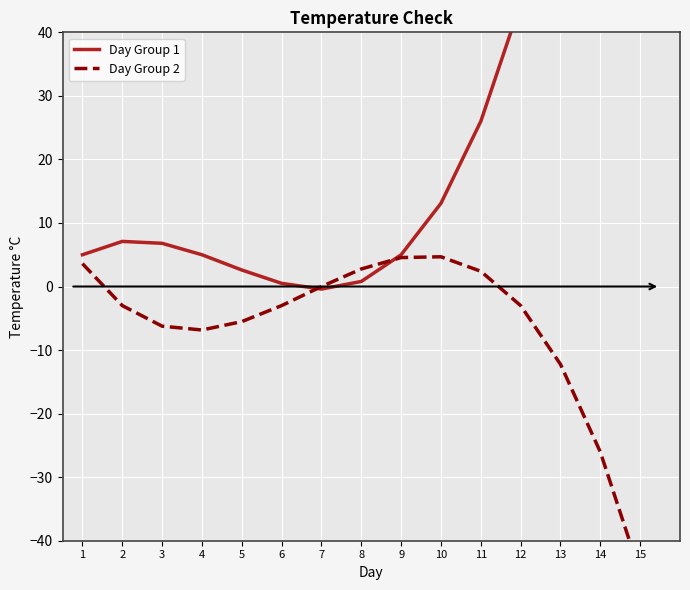

Where is the first local minimum for Day Group 2?

4